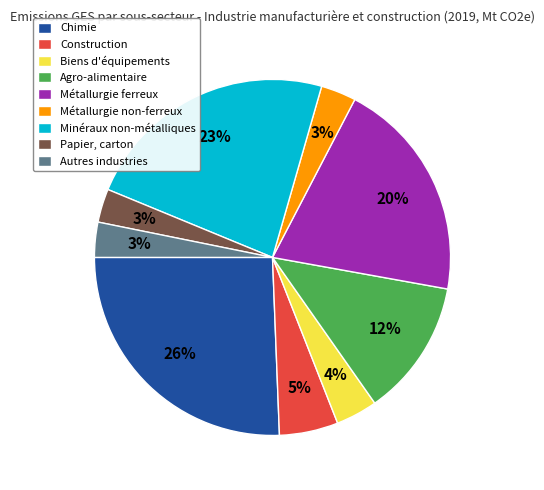

Combined, do Chimie and Minéraux non-métalliques account for over 50%?

No